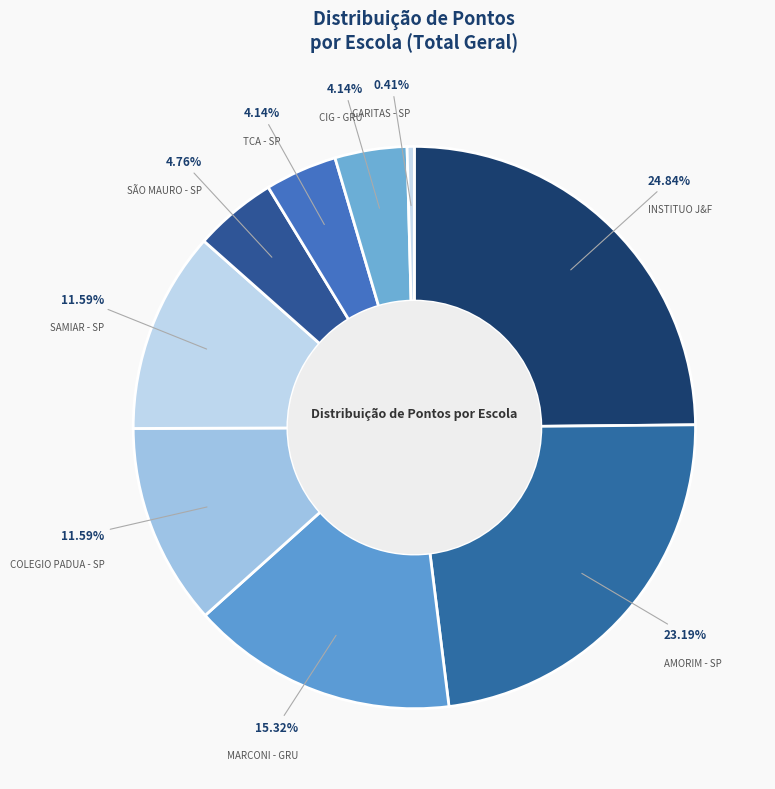

Which slice is the smallest?

CARITAS - SP